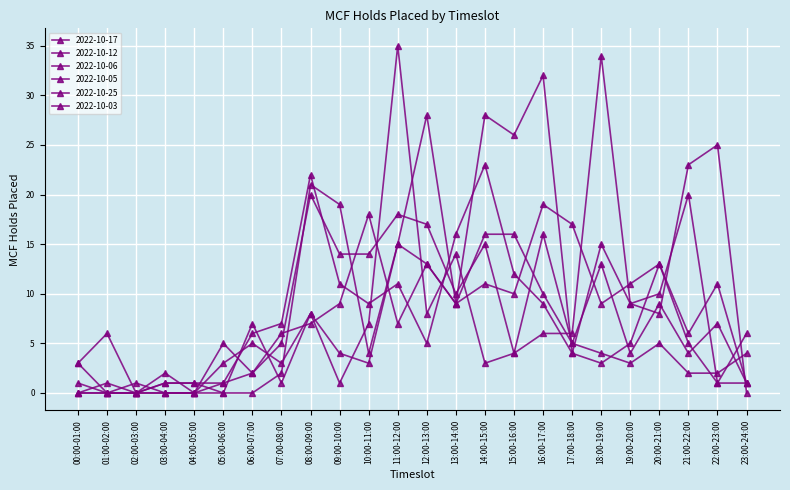

What is the highest value of the 2022-10-06 series?

23